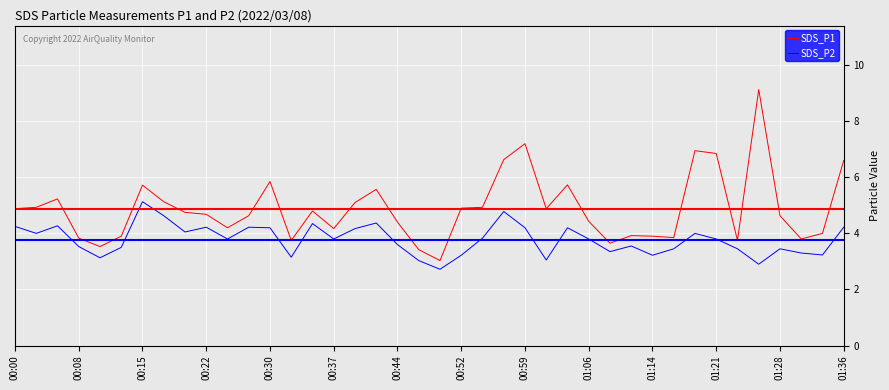

What is the average value of the SDS_P1 series?

4.9